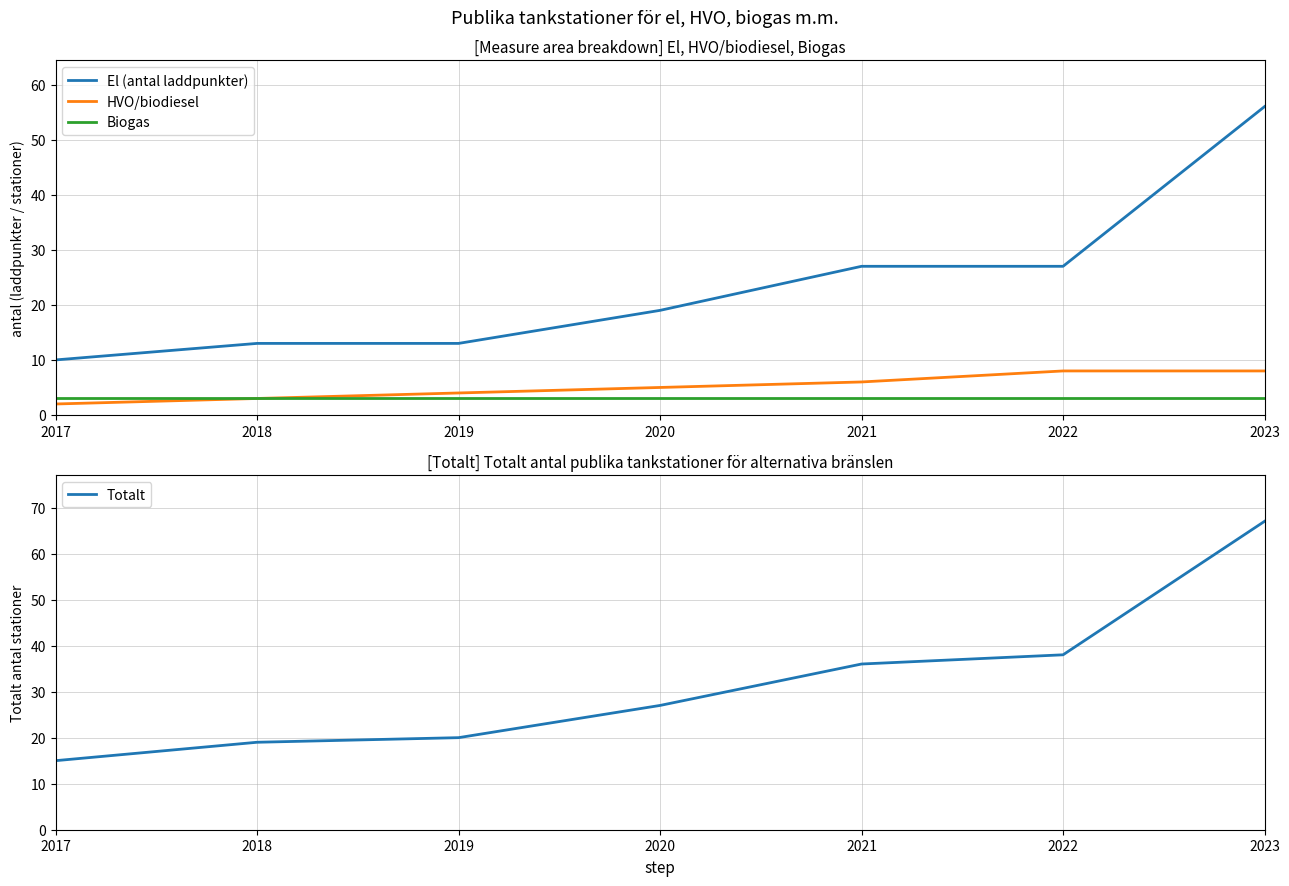

Is this an area chart (filled region under the line)?

No